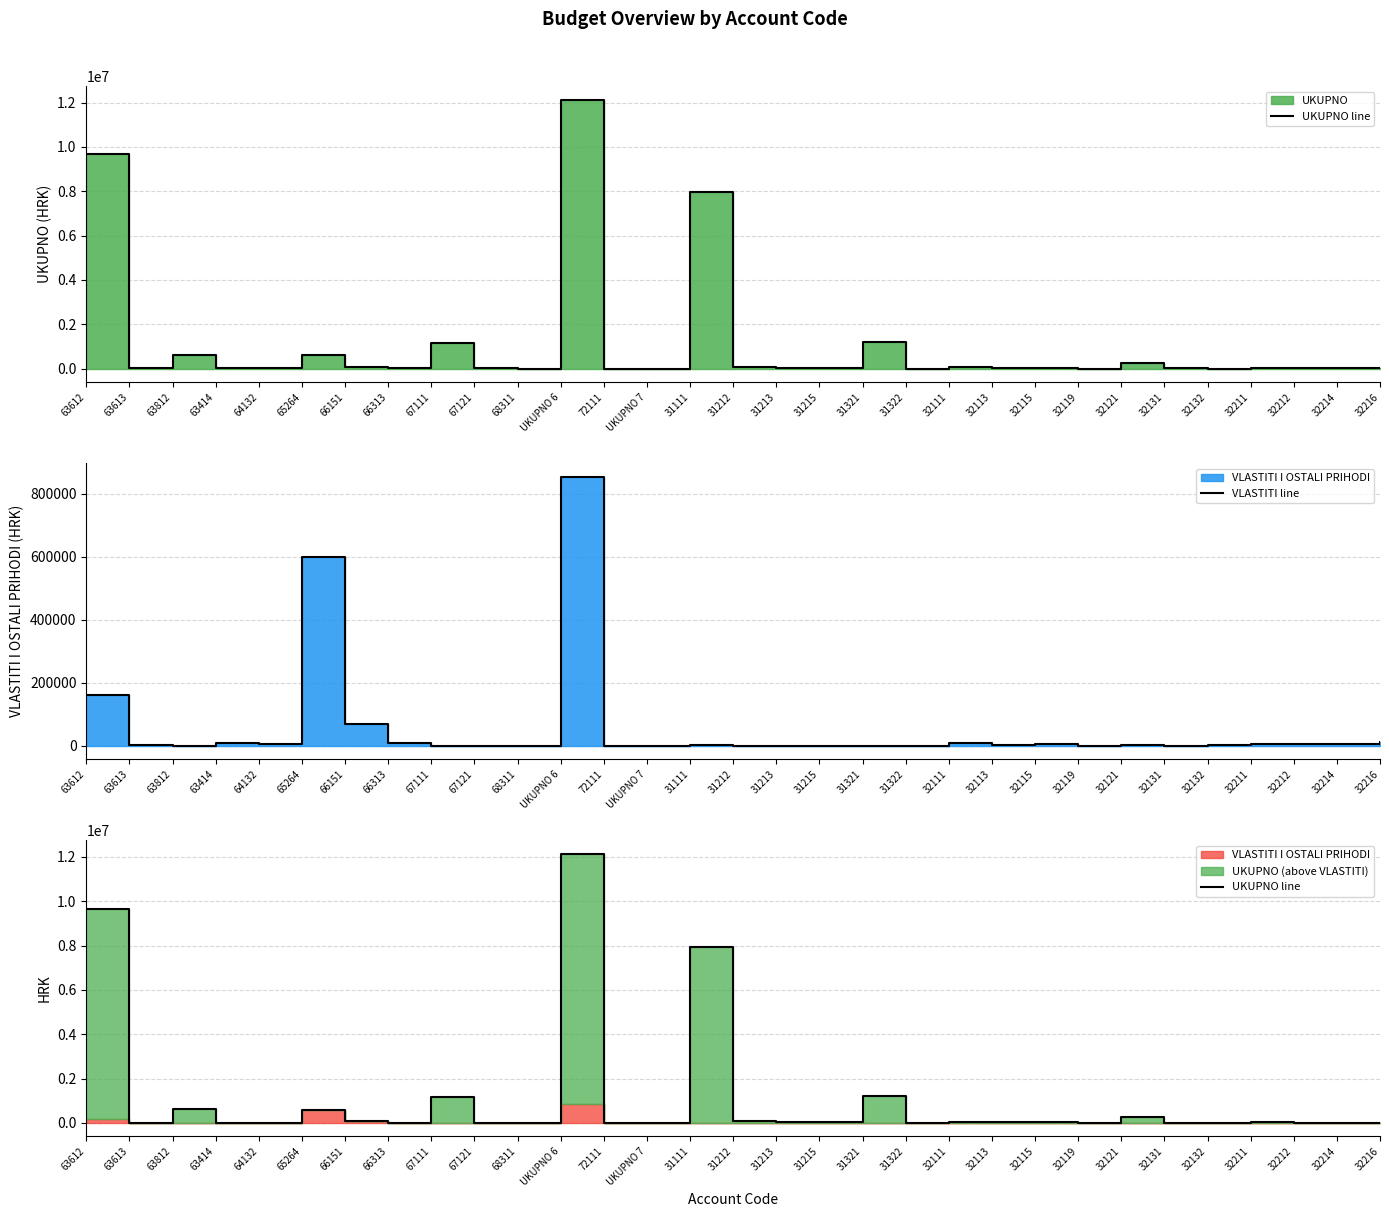

Where is VLASTITI line nearest to the value 427050?

65264